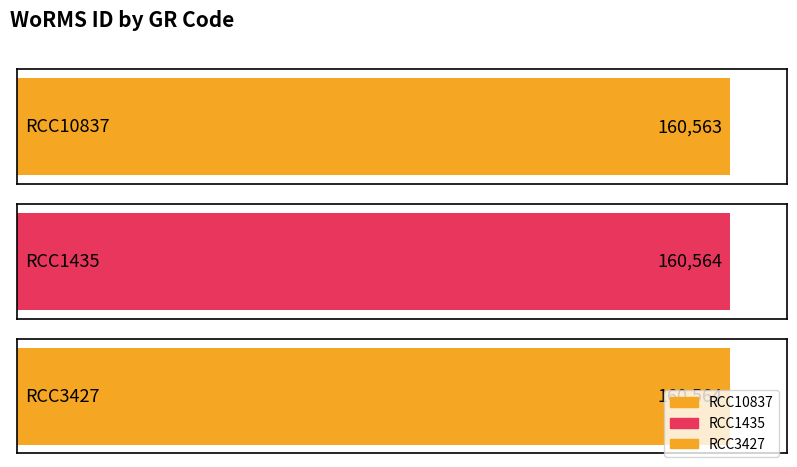

What is the label of the 2nd bar from the right?

RCC1435